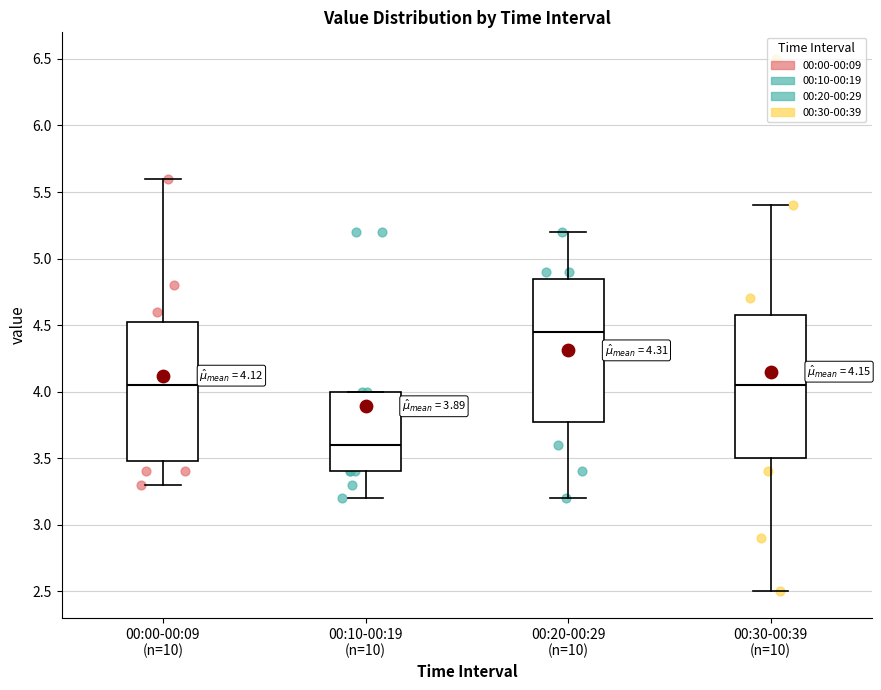

Which box's median line is the lowest?

00:10-00:19 (n=10)